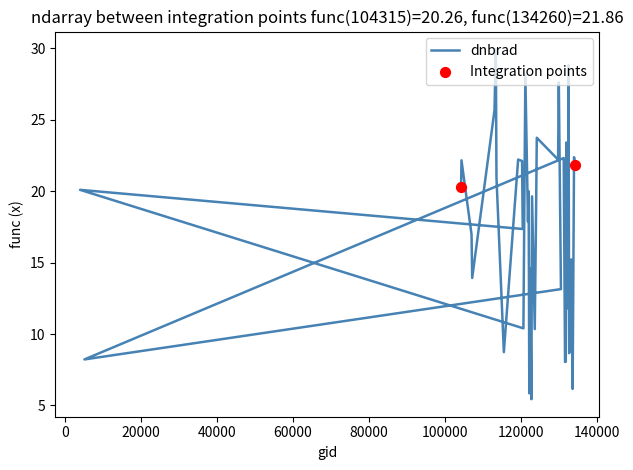

What is the change in value from 122118 to 129872?

+2.2